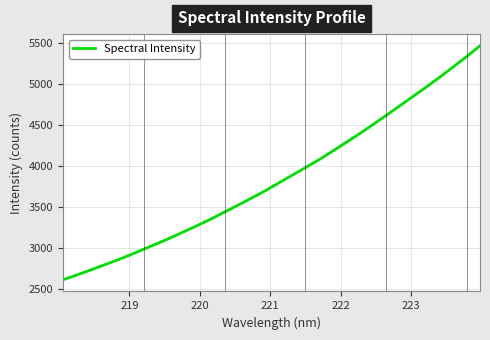

What is the minimum value shown in the chart?

2607.8